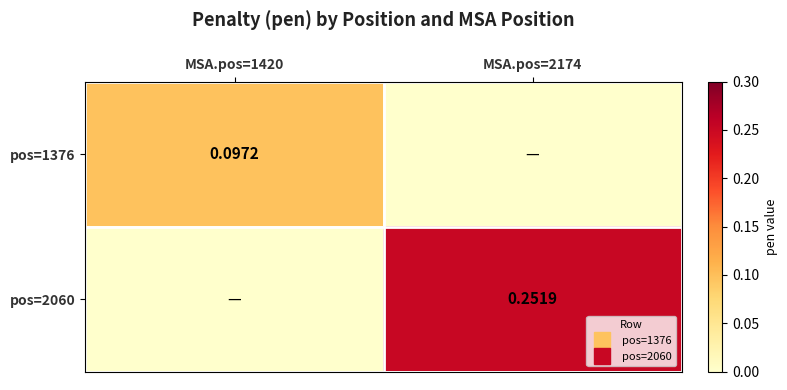

How many data points in pos=2060 are above 0?

1